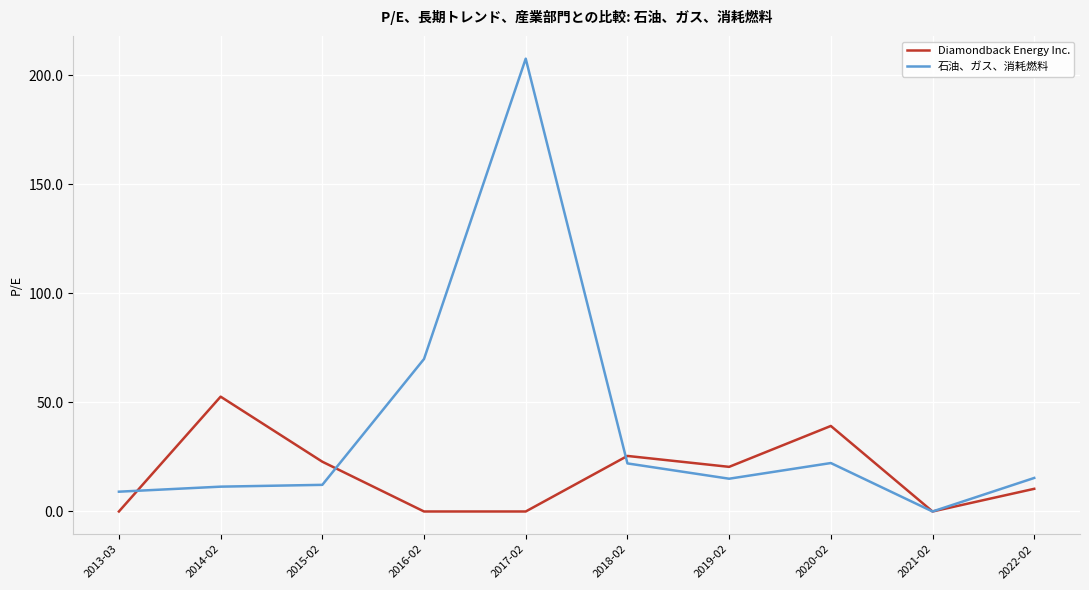

True or false: 石油、ガス、消耗燃料 has a value of 66.8 at 2021-02.

False